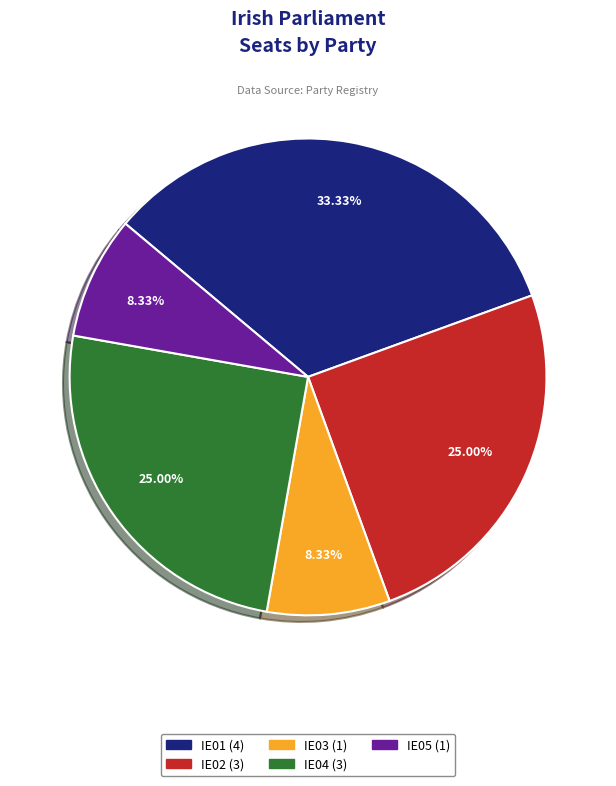

Is it true that IE02 is 13% of the pie?

False